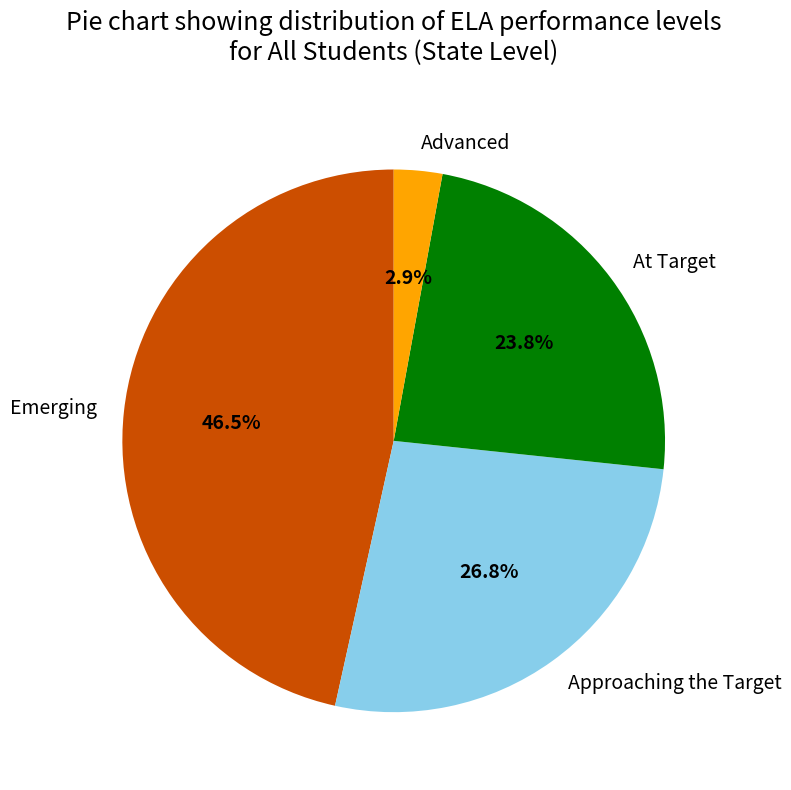

Is Advanced the majority of the pie?

No